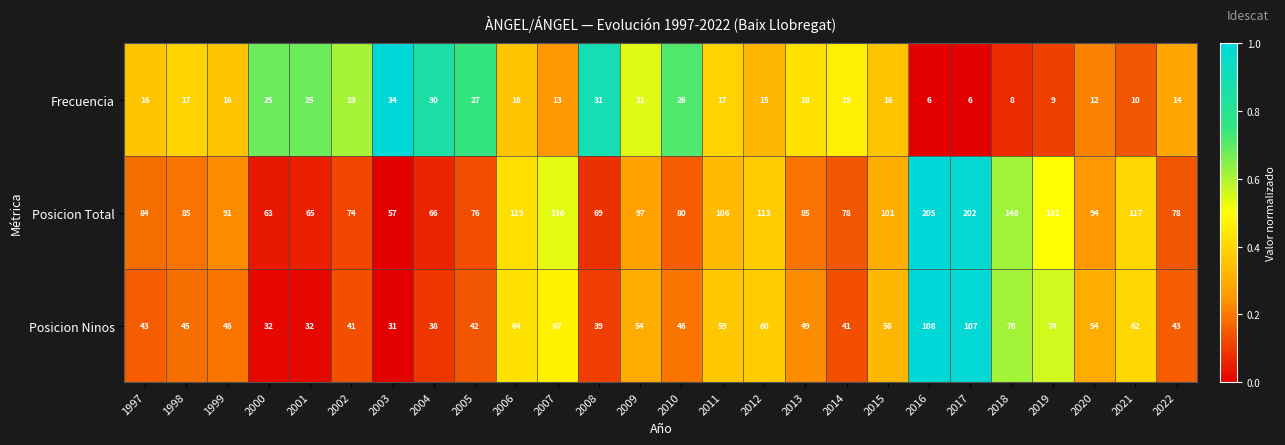

The Posicion Ninos series shows 120 at 2019. True or false?

False